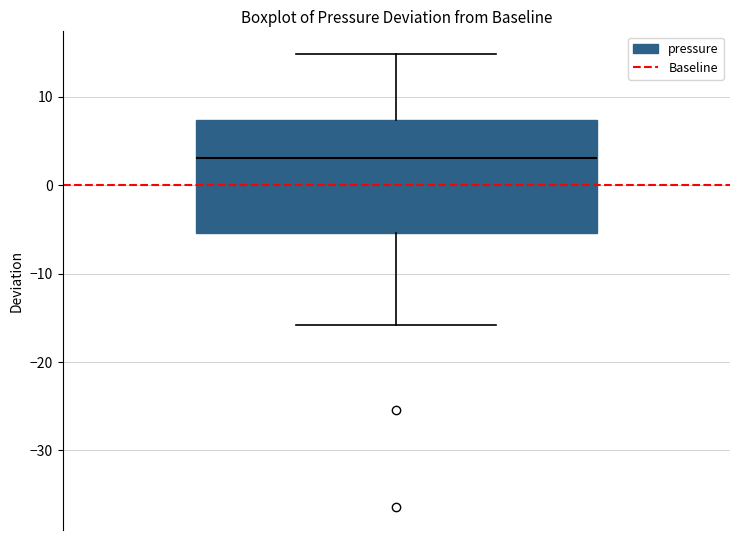

Read this box plot against the y-axis: the position of the median line, the range covered by the box, and the ends of both whiskers. The values are not printed on the chart, so give them approximately, as read against the axis.

median 3, box -5 to 7, whiskers -16 to 15